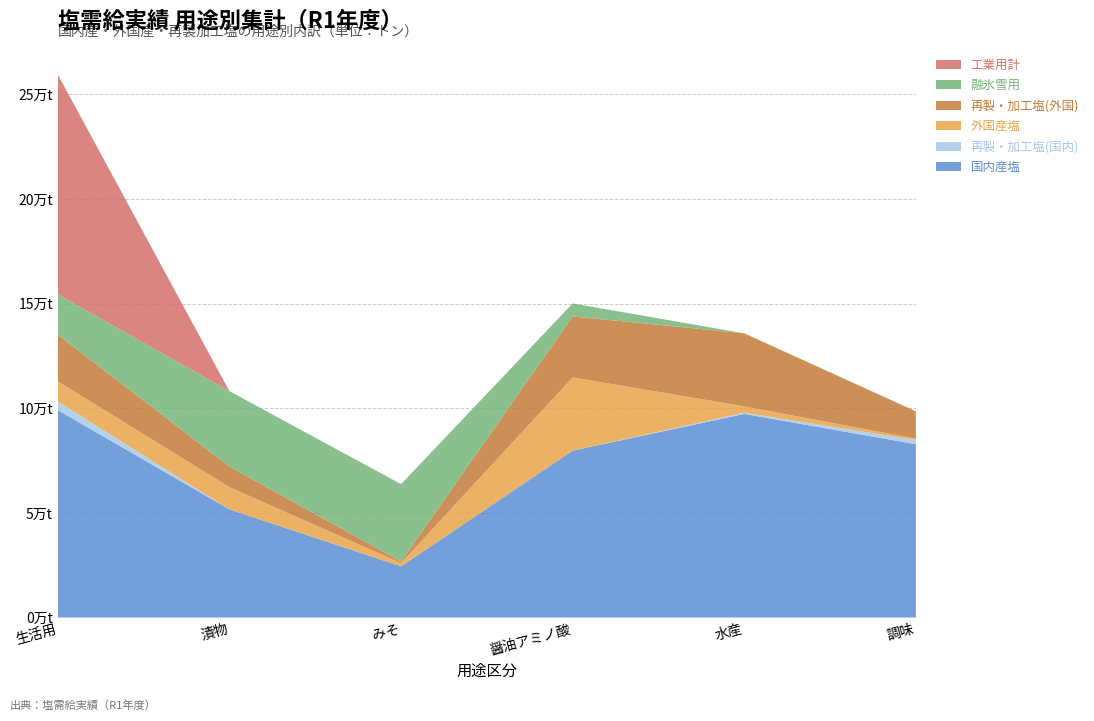

Reading left to right, transcribe all the data shown in this chart.

国内産塩: 99123.0	51676.4	24471.0	79736.3	97279.3	82817.6
再製・加工塩(国内): 4090.4	10.1	25.0	7.5	591.9	1981.5
外国産塩: 9669.0	10600.4	1517.0	34975.7	3039.9	649.2
再製・加工塩(外国): 22271.0	9847.4	777.0	29172.4	34894.0	13080.0
融氷雪用: 19229.0	36028.2	36930.7	6184.0	0.0	0.0
工業用計: 105055.3	0.0	0.0	0.0	0.0	0.0